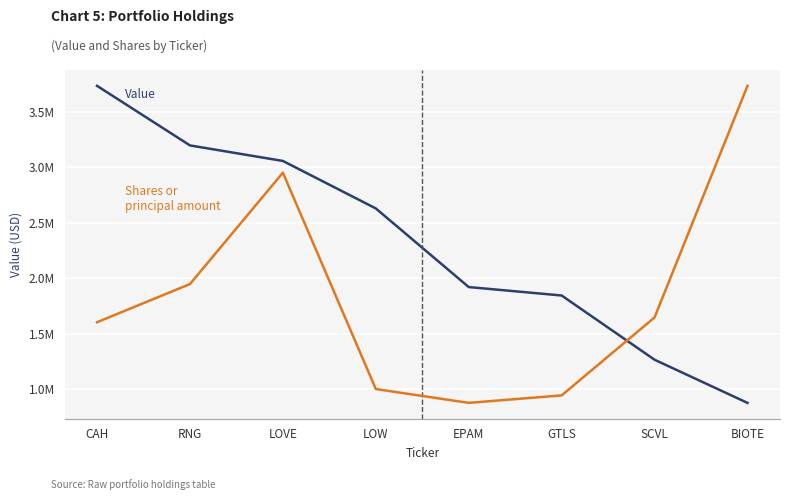

True or false: Shares or principal amount and Value intersect in this chart.

False